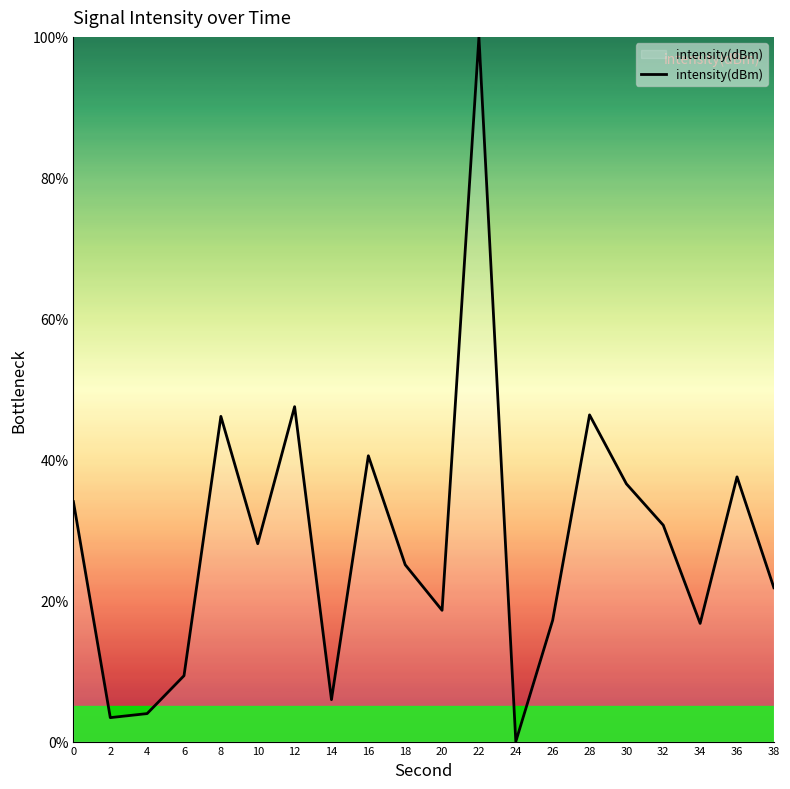

How many positive values are there?

19